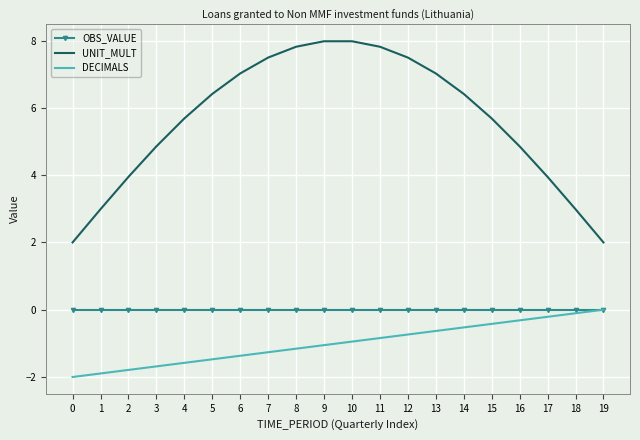

Is it true that DECIMALS equals -2.0 at 0?

True